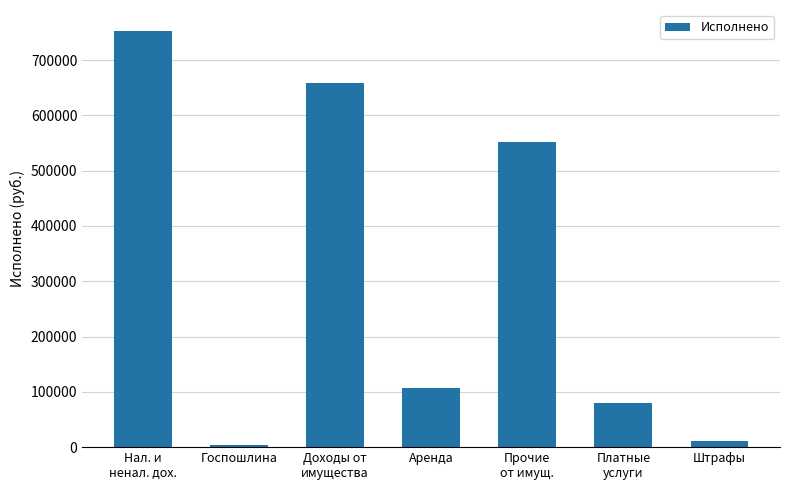

Reading left to right, list all the values displayed in this chart.

752788.5	4160.0	657683.6	106720.1	550963.5	79000.0	11944.9